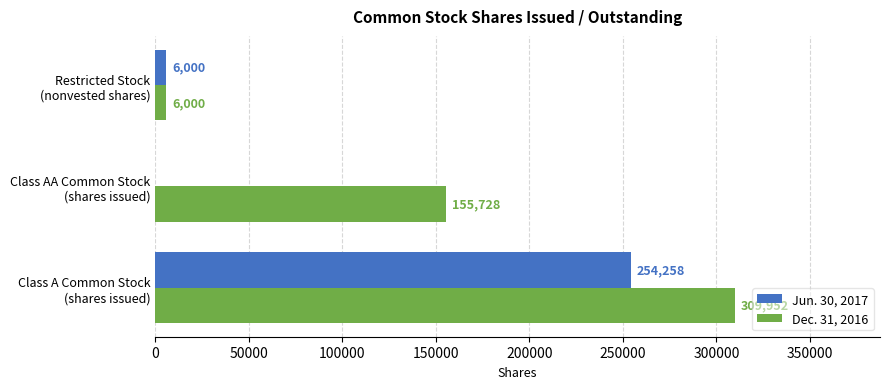

What is the sum of all Dec. 31, 2016 values?

471680